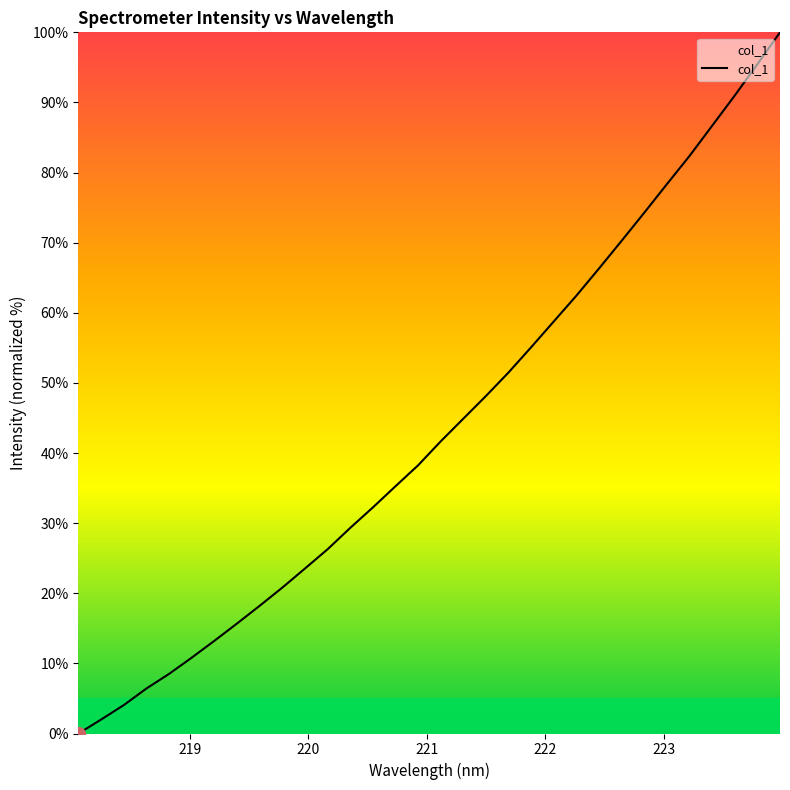

What is the greatest value displayed?

100.0